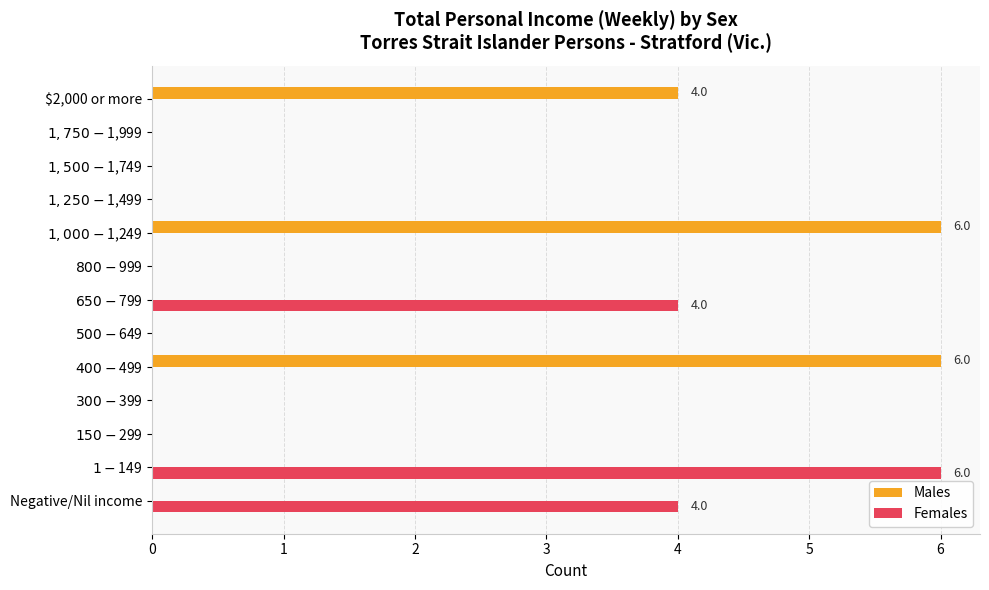

What is the highest value of the Males series?

6